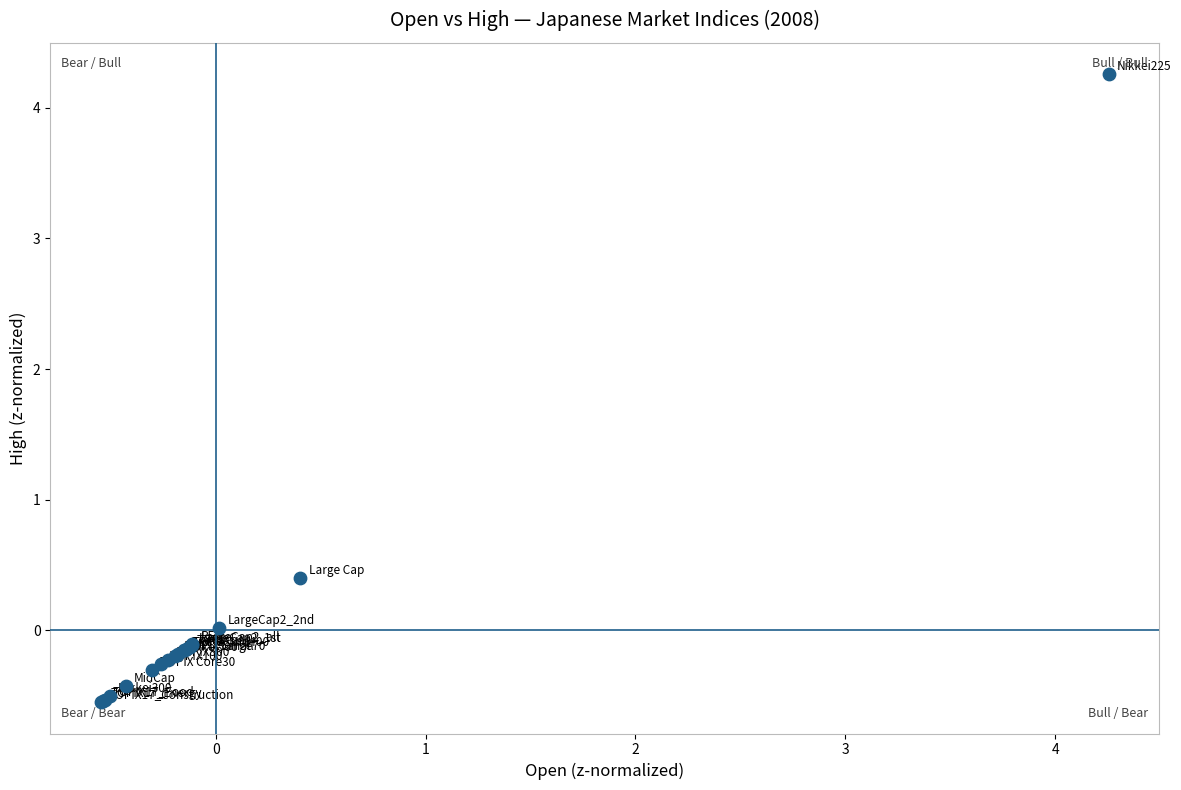

What Y value in the scatter plot is closest to 1?

0.4